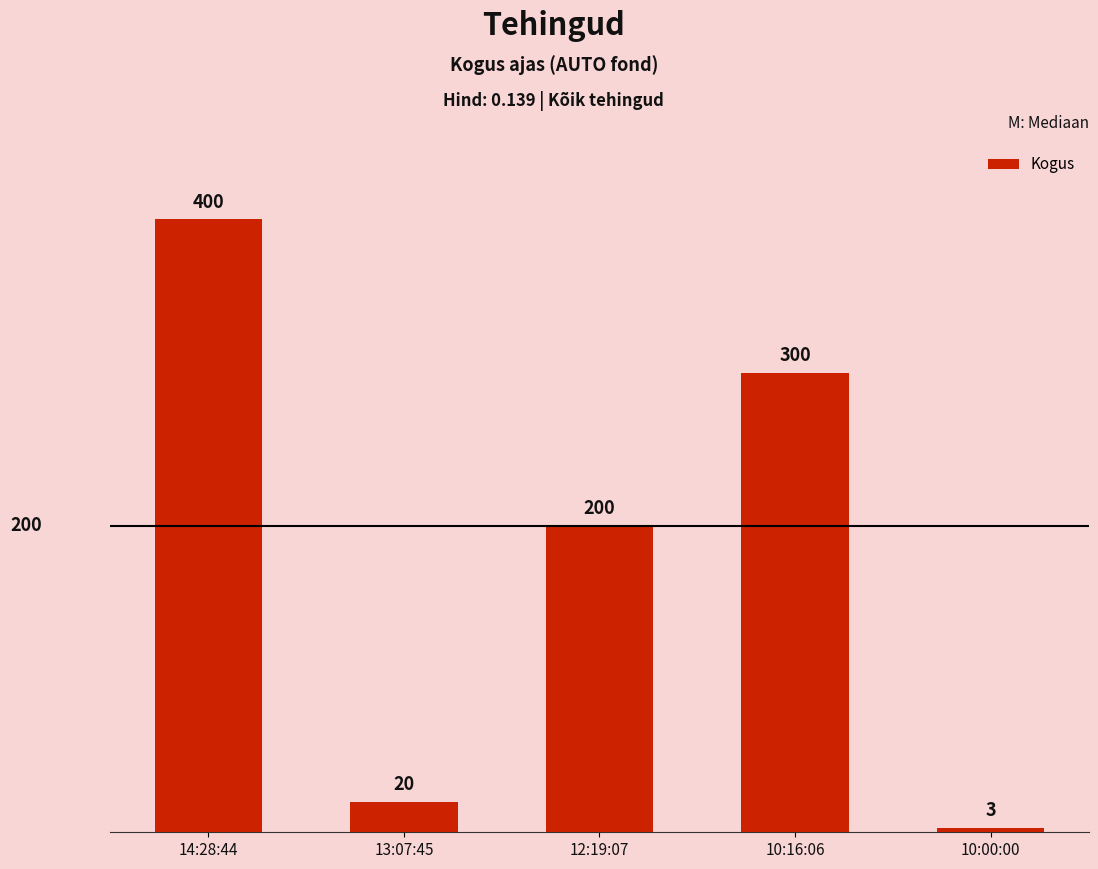

What is the greatest value displayed?

400